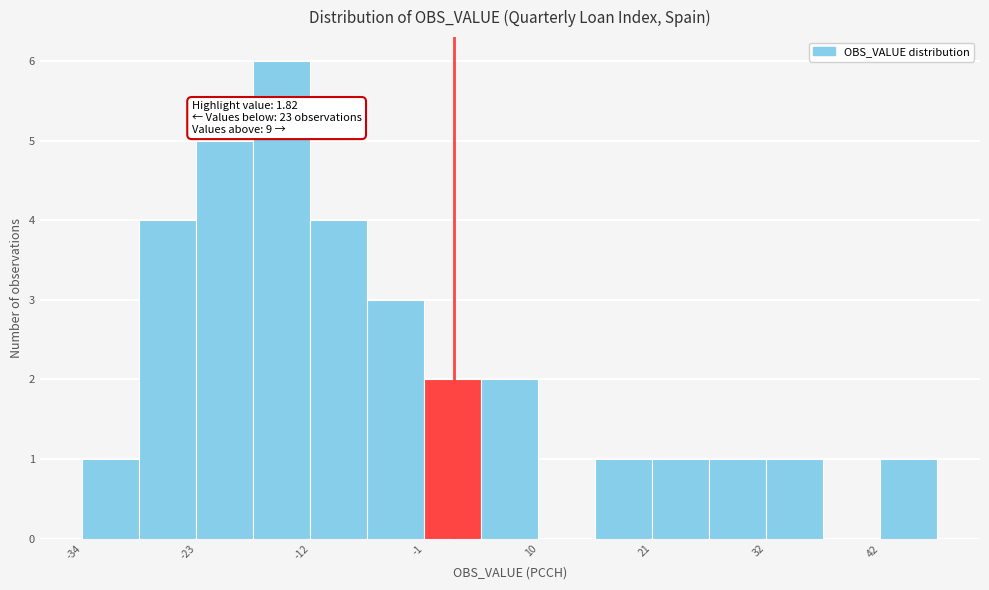

Read against the x-axis, roughly where is the centre of the tallest bar?

-14